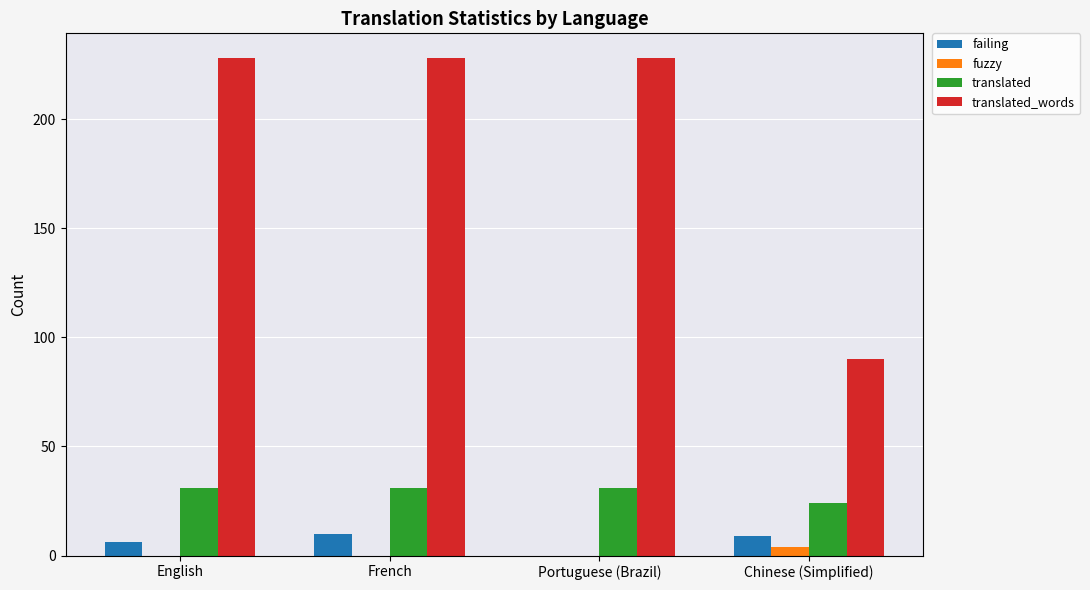

What is the sum of the translated values at French and Portuguese (Brazil)?

62